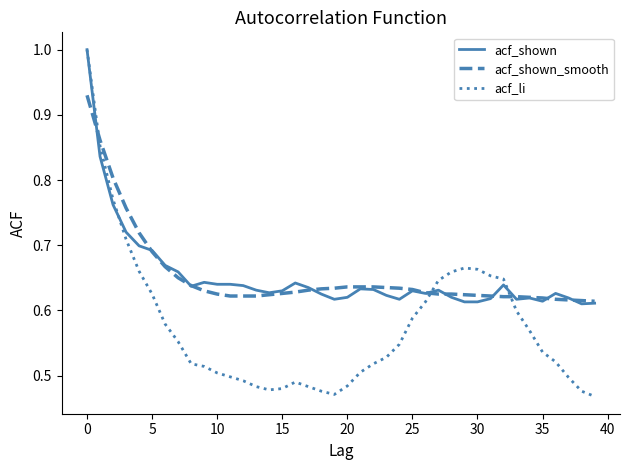

What is the maximum value for acf_shown?

1.0